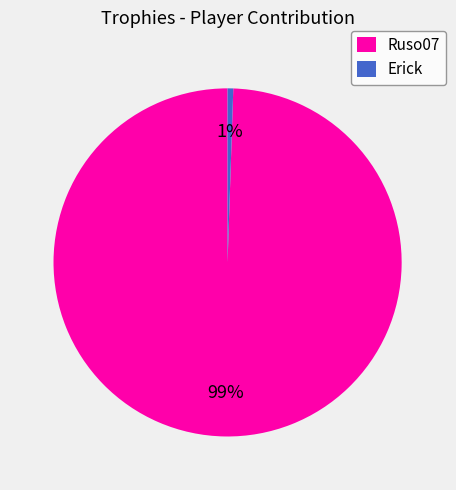

True or false: Ruso07 accounts for 89% of the total.

False